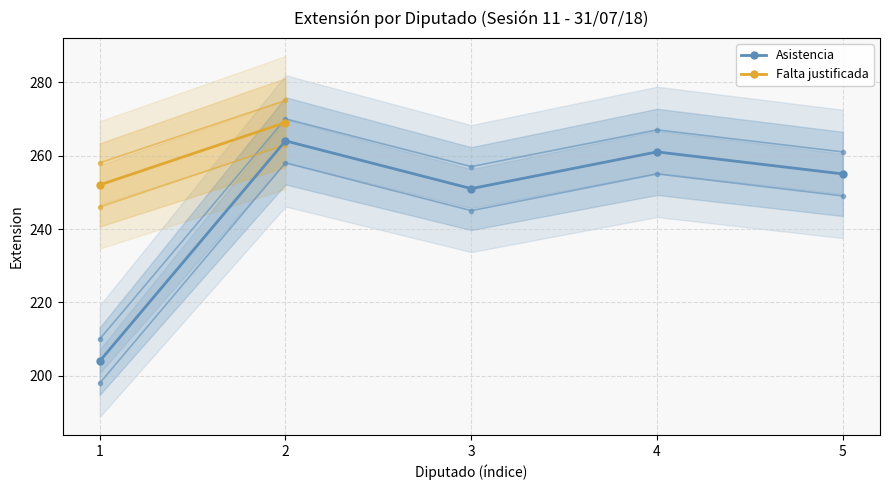

List the labels in order of value, largest first.

2, 4, 5, 3, 1